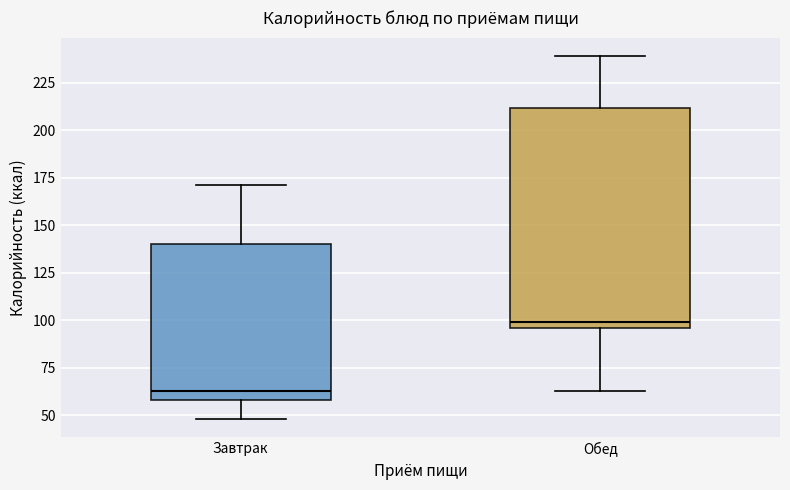

Reading left to right, read every box against the y-axis: the position of its median line, the range the box covers, and the ends of its whiskers. The values are not printed on the chart, so give them approximately, as read against the axis.

Завтрак: median 65, box 60 to 140, whiskers 50 to 170
Обед: median 100, box 95 to 210, whiskers 65 to 240